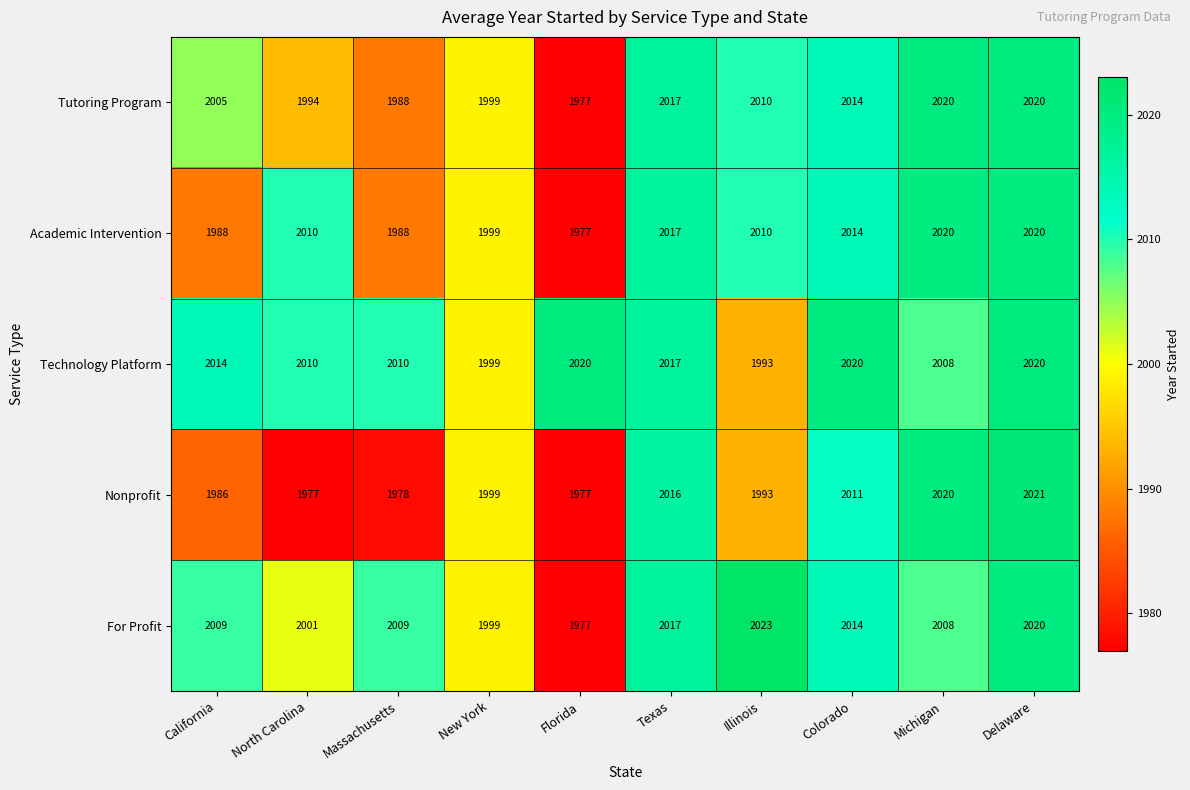

Which category has the highest value across all series?

Illinois